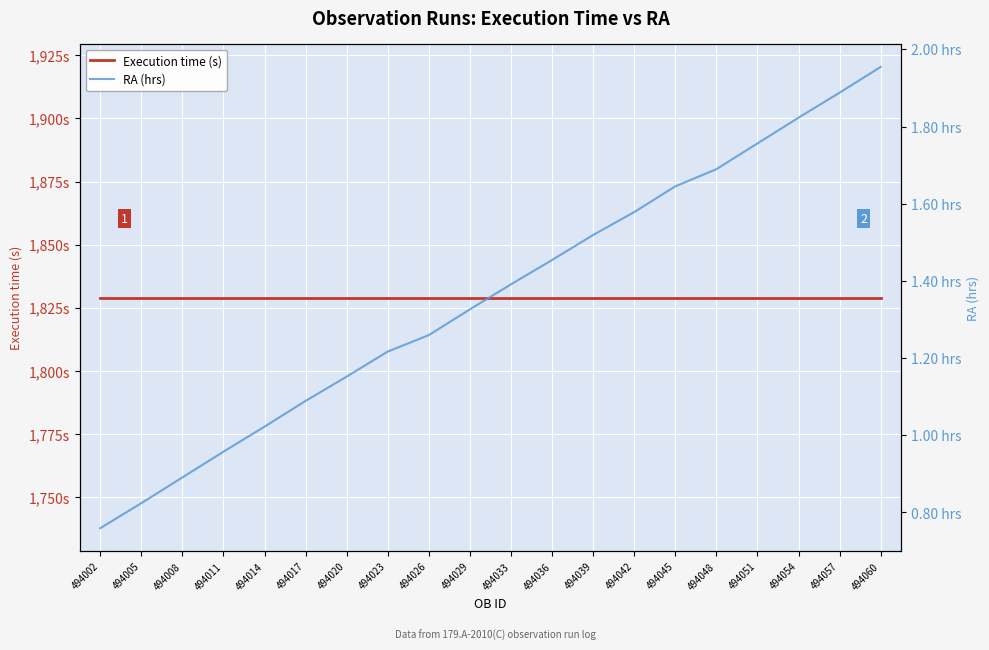

At which category is the sum across all series the highest?

494060